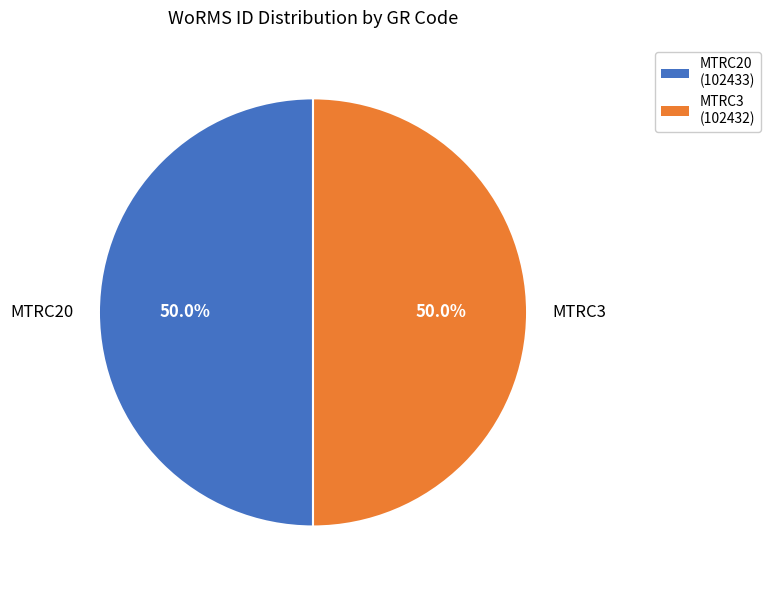

What is the ratio of the value at MTRC3 to the value at MTRC20?

1.0